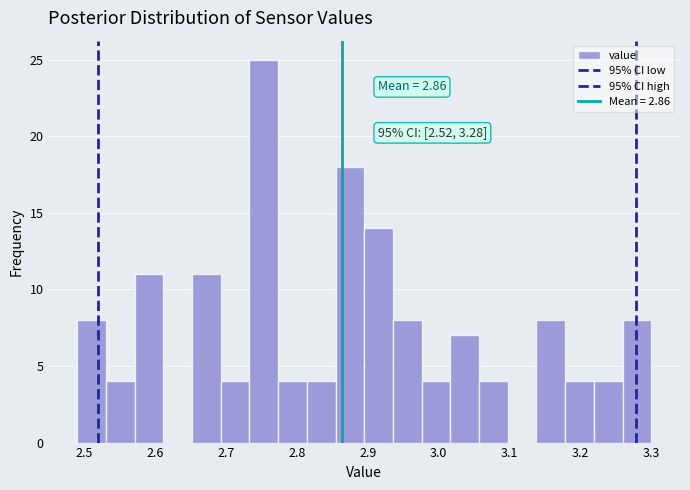

Which range on the x-axis has the tallest bar?

2.73 to 2.77